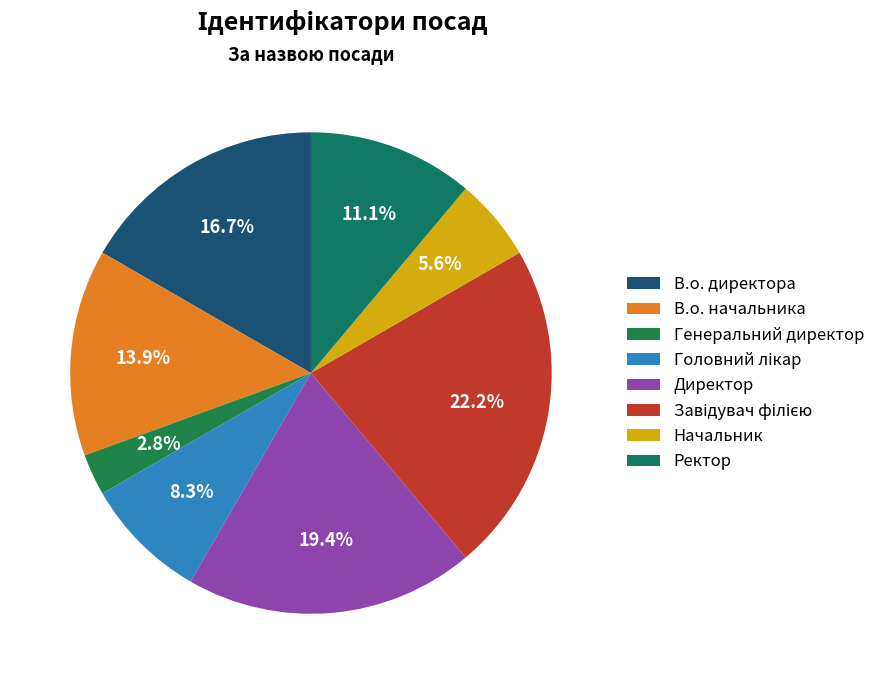

To the nearest percent, what portion does Начальник represent?

6%